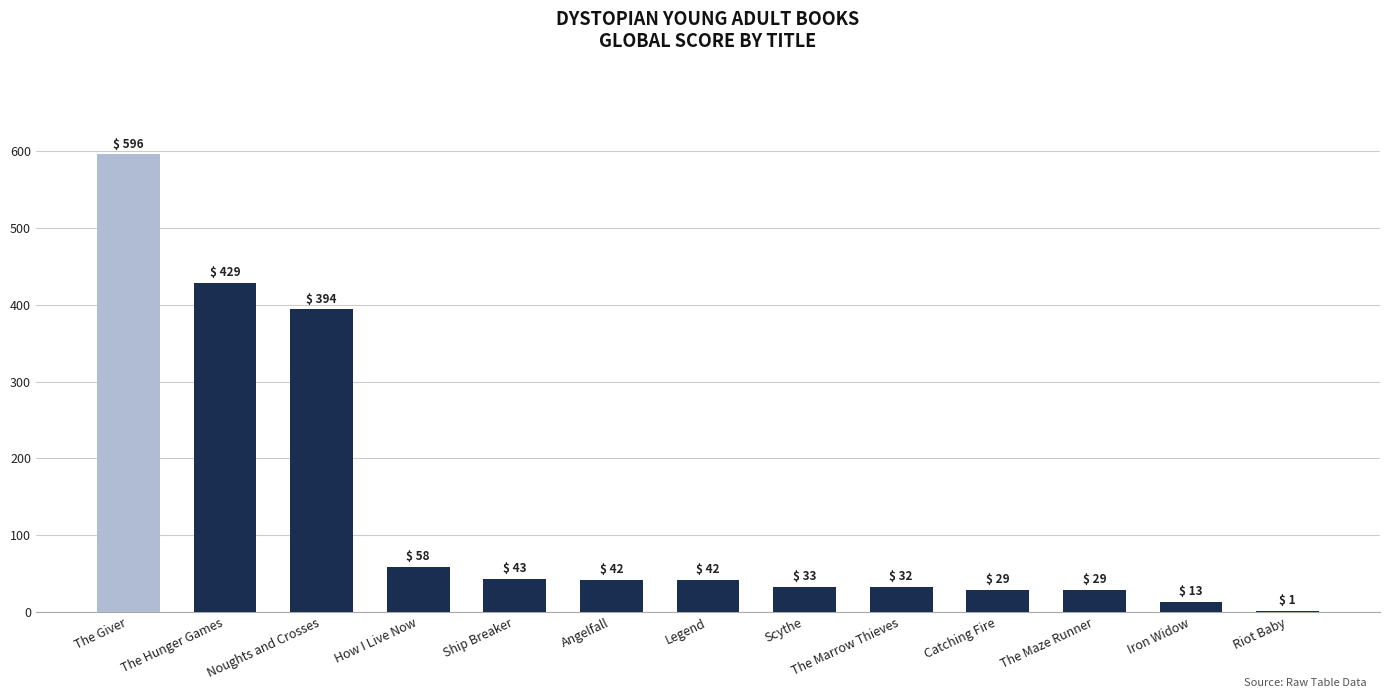

Is it true that the value at The Hunger Games is 108?

False